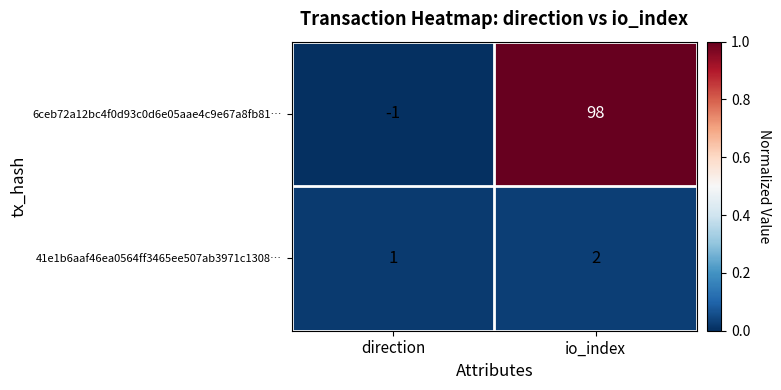

What is the difference between the 6ceb72a12bc4f0d93c0d6e05aae4c9e67a8fb81… values at direction and io_index?

99